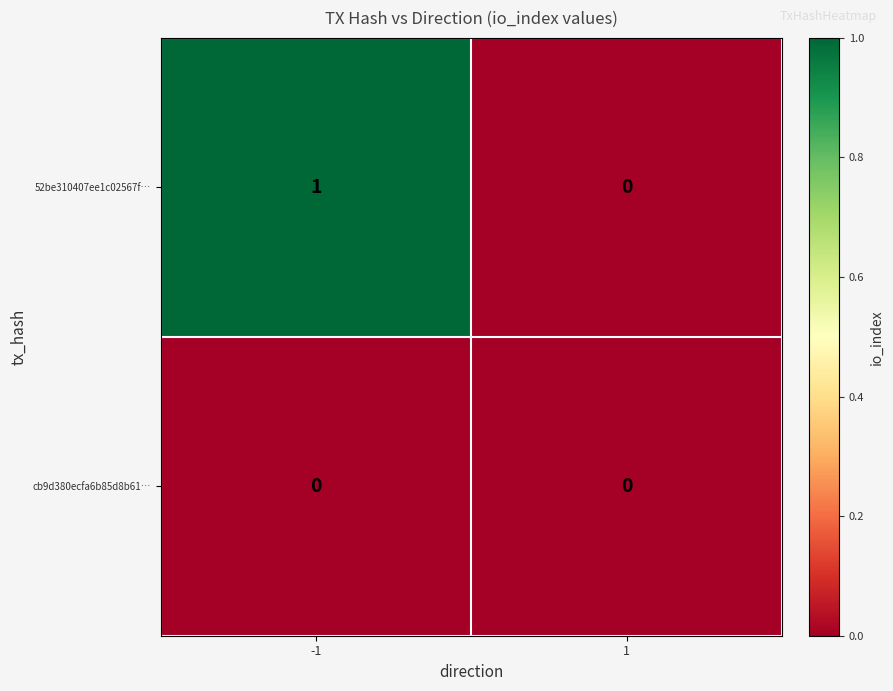

Which series has the widest spread of values?

52be310407ee1c02567f…